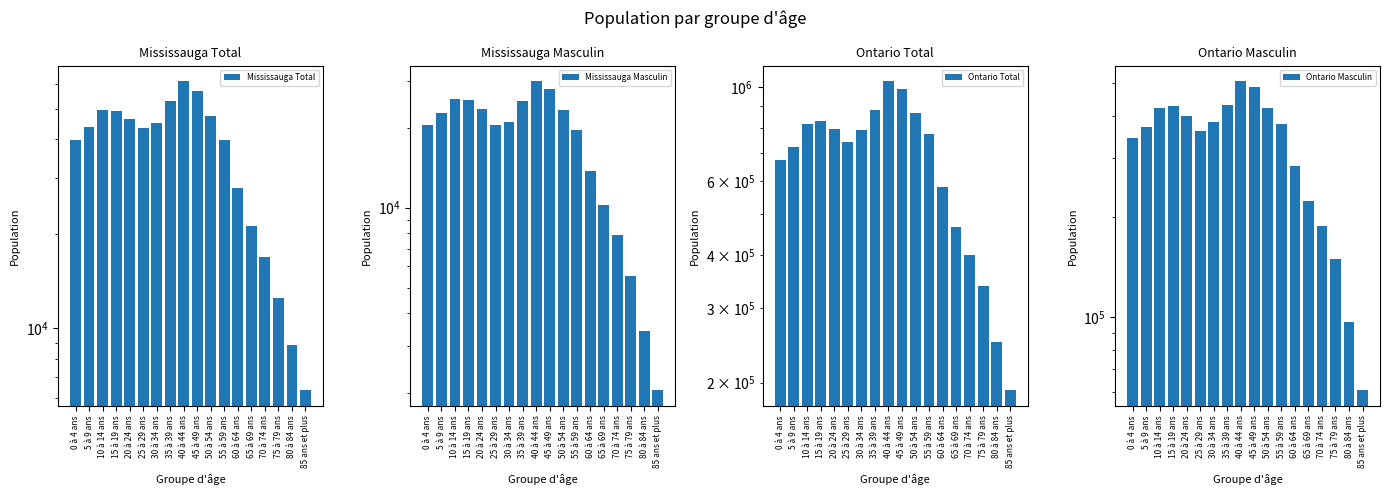

How many data points in Mississauga Total are less than 43830?

9